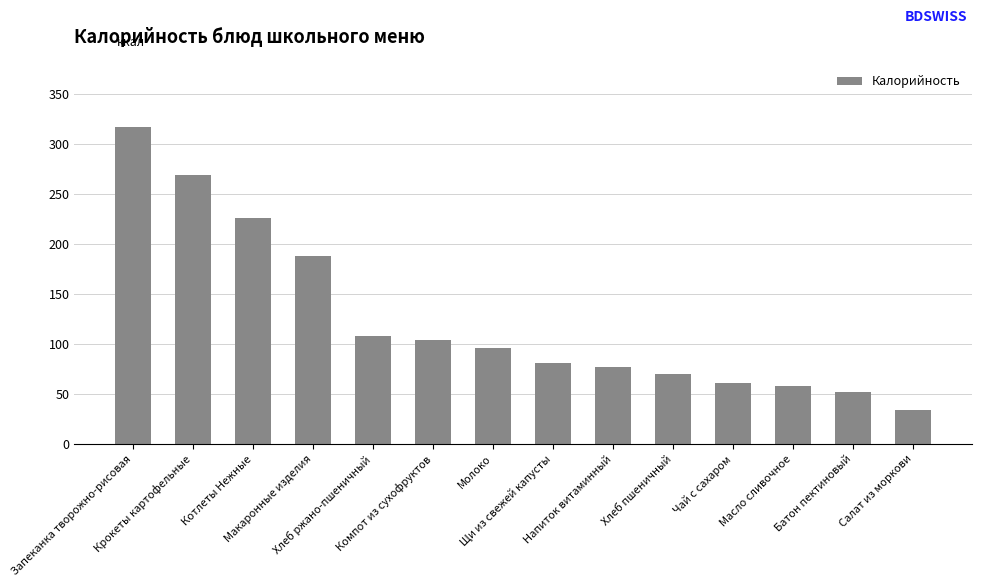

What is the label of the 12th bar from the right?

Котлеты Нежные